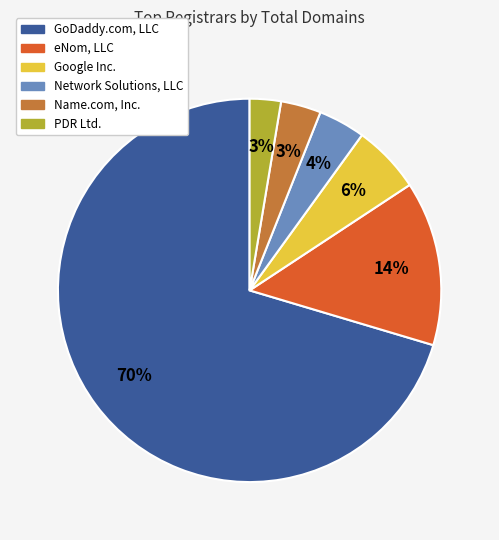

Count the number of slices in the pie.

6